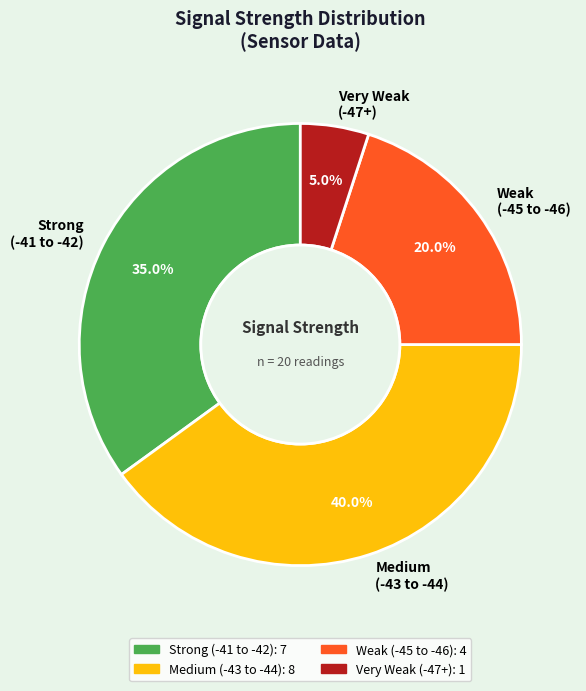

Which slice is the largest?

Medium (-43 to -44)